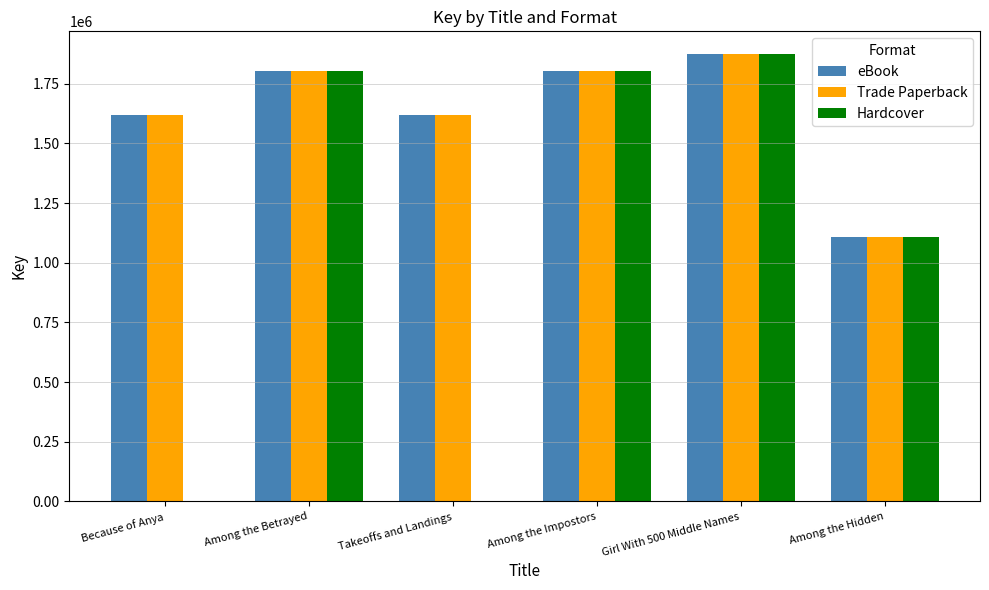

Is the value of Trade Paperback at Among the Impostors greater than the value of eBook at Girl With 500 Middle Names?

No